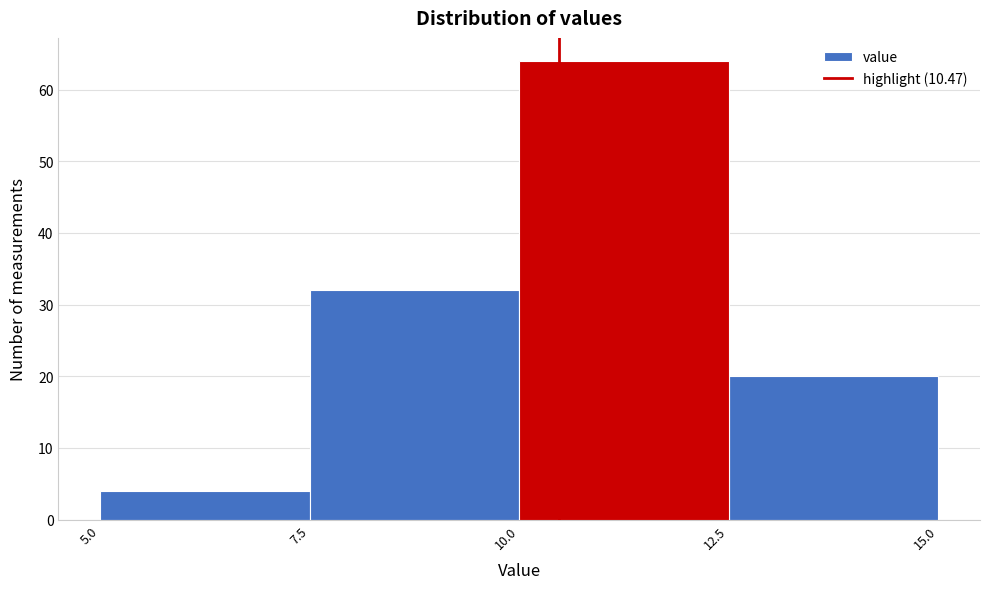

Reading left to right, list every bar in this chart as the range it spans on the x-axis followed by its height. The values are not printed on the chart, so give them approximately, as read against the axis.

5.0 to 7.5: 4
7.5 to 10.0: 32
10.0 to 12.5: 64
12.5 to 15.0: 20